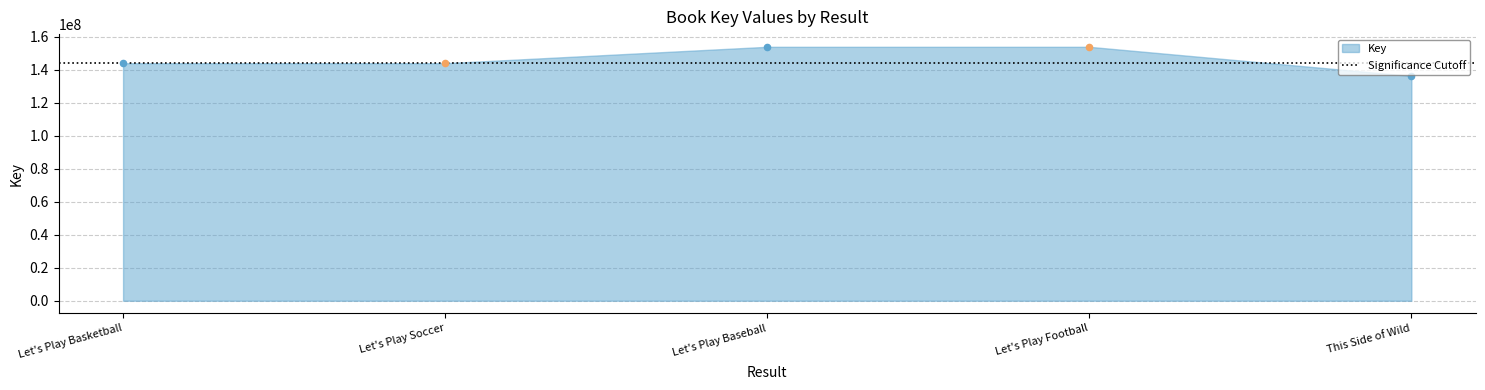

Approximately how many times larger is the value at Let's Play Soccer compared to This Side of Wild?

1.1